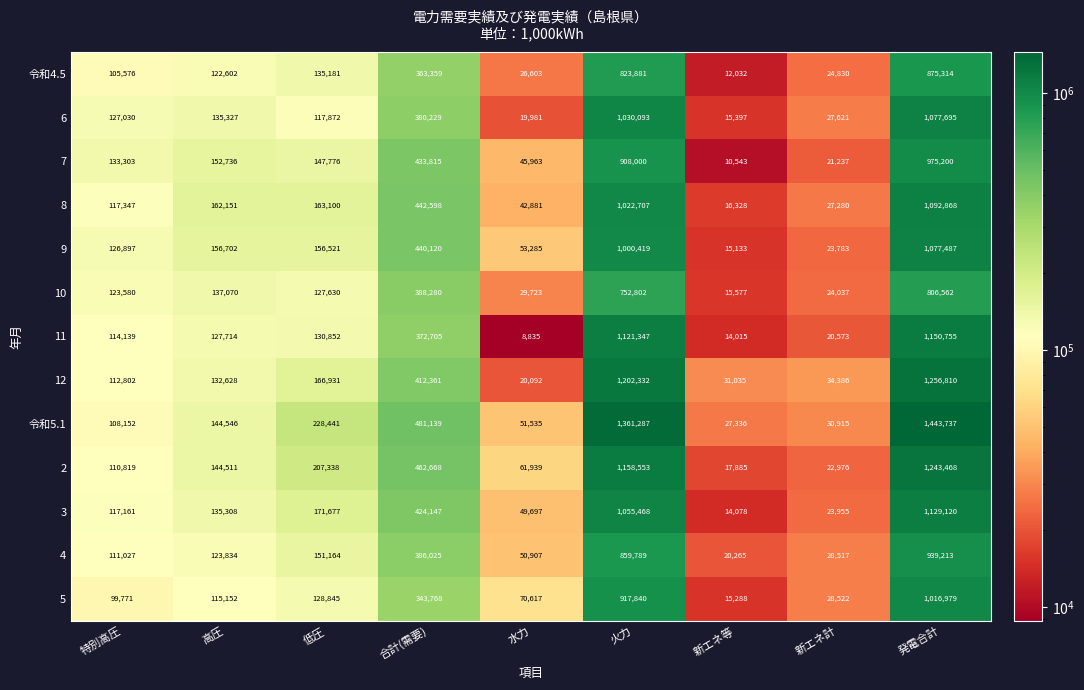

What is the difference between the maximum and second lowest values in the 令和5.1 series?

1412822